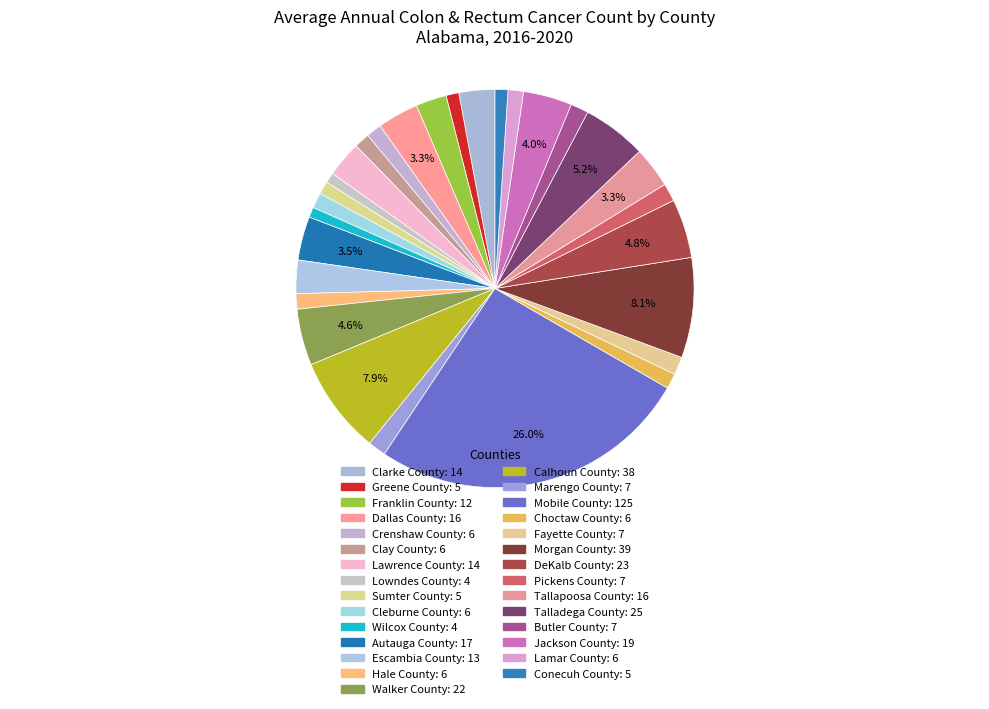

Which slice is the smallest?

Lowndes County